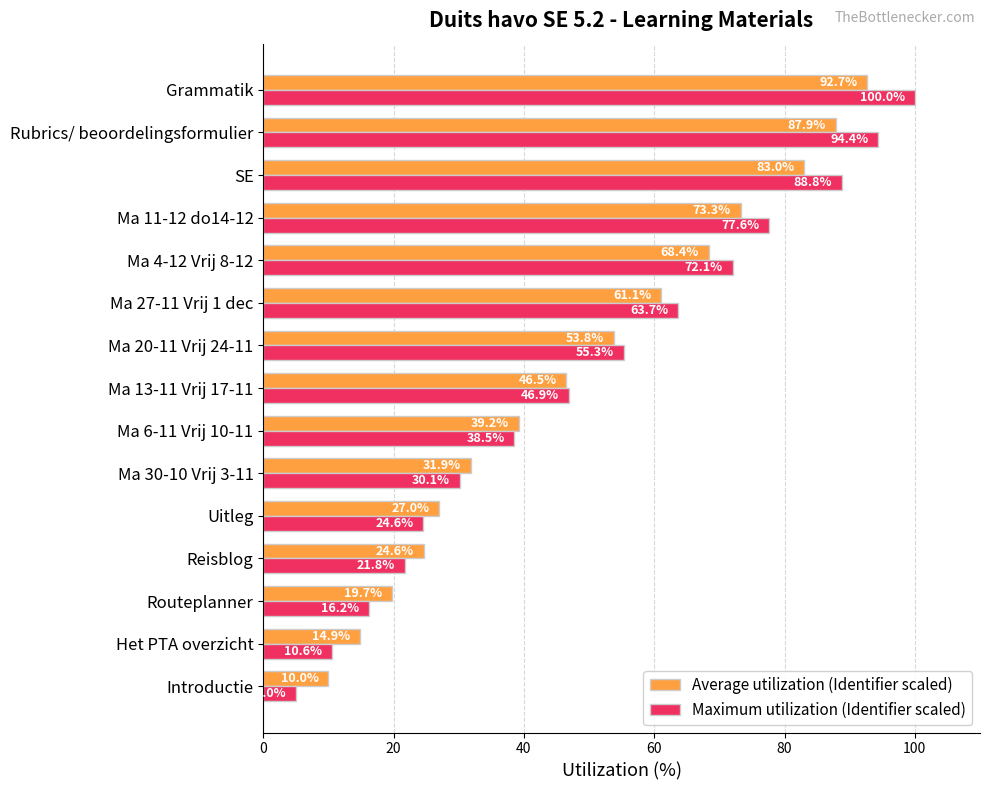

True or false: Maximum utilization (Identifier scaled) has a value of 72.1 at Ma 4-12 Vrij 8-12.

True